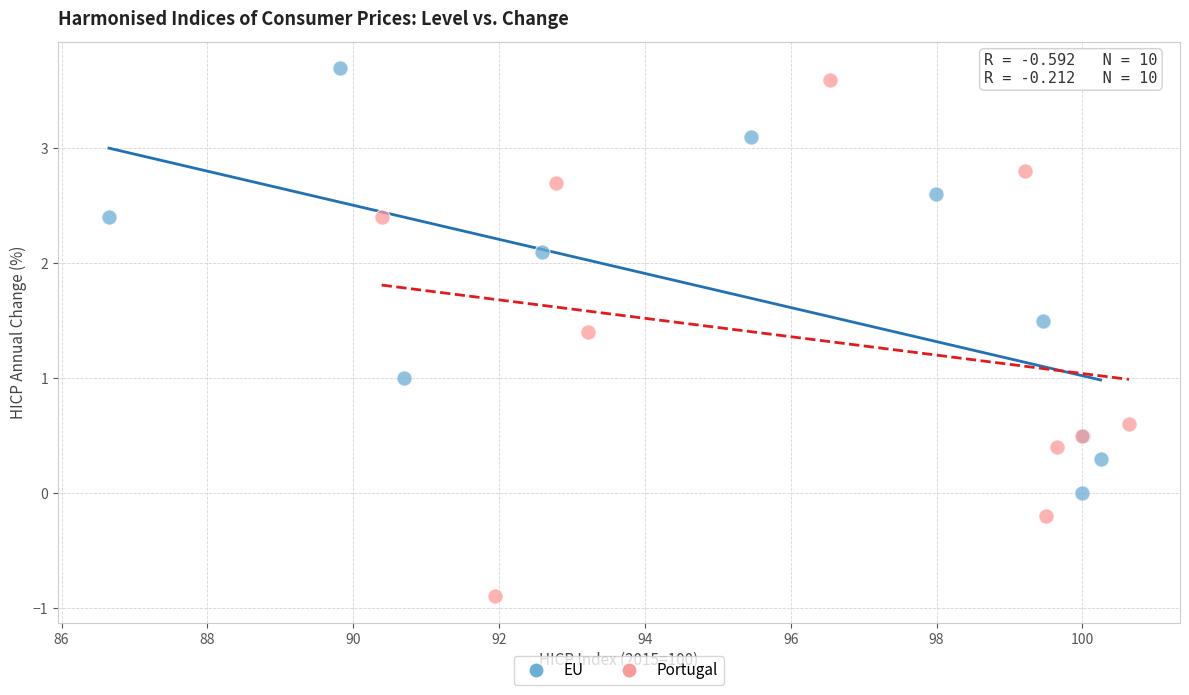

Which series has the largest Y range (max minus min)?

Portugal